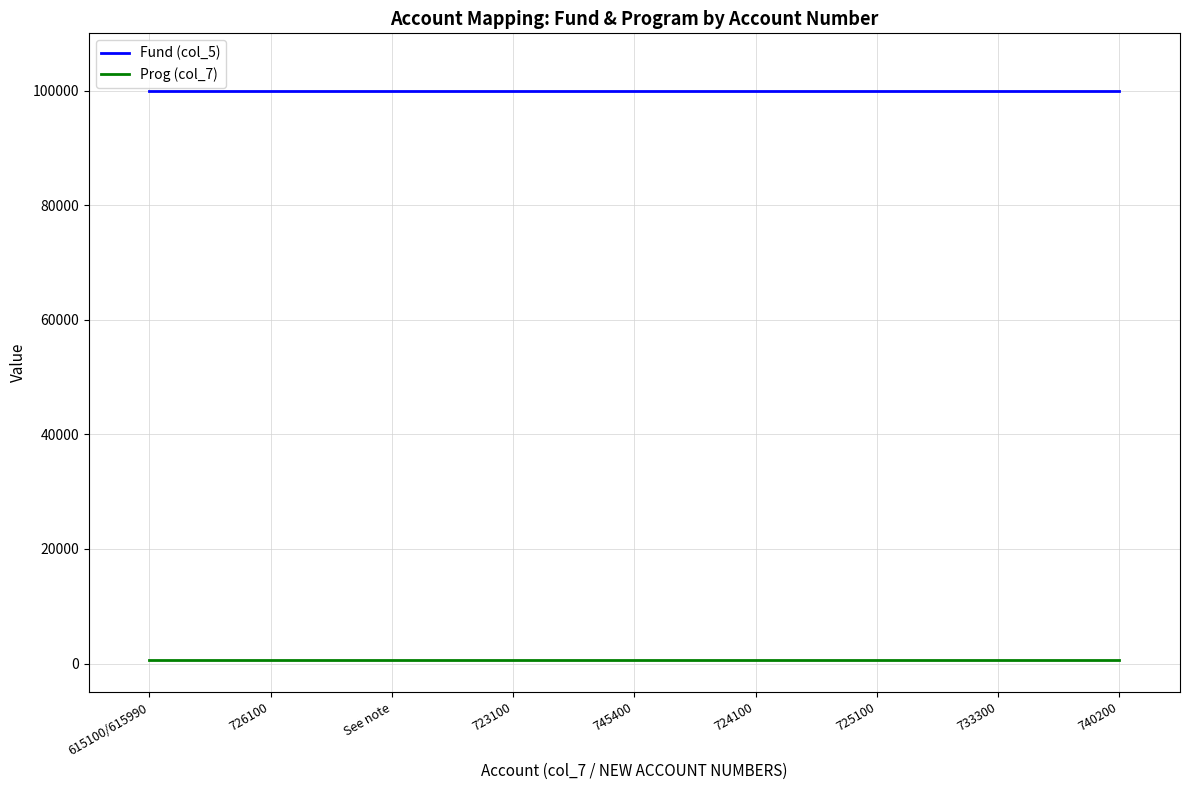

True or false: Prog (col_7) and Fund (col_5) intersect in this chart.

False